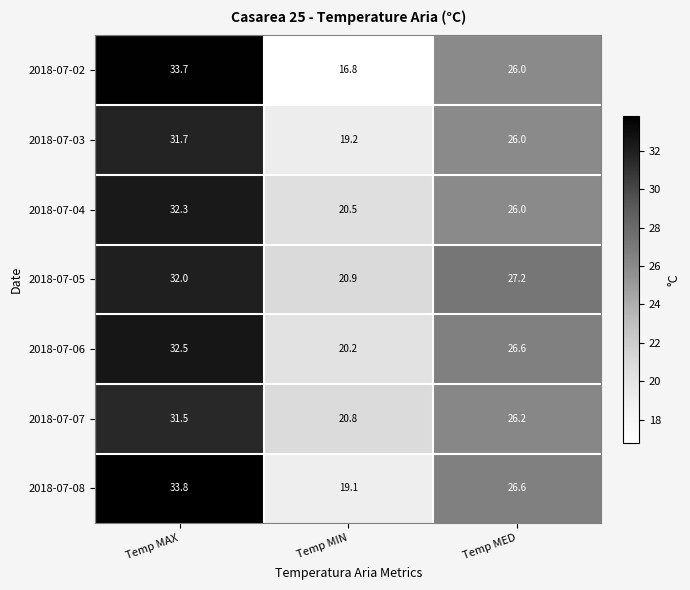

At which label is 2018-07-02 closest to 25?

Temp MED